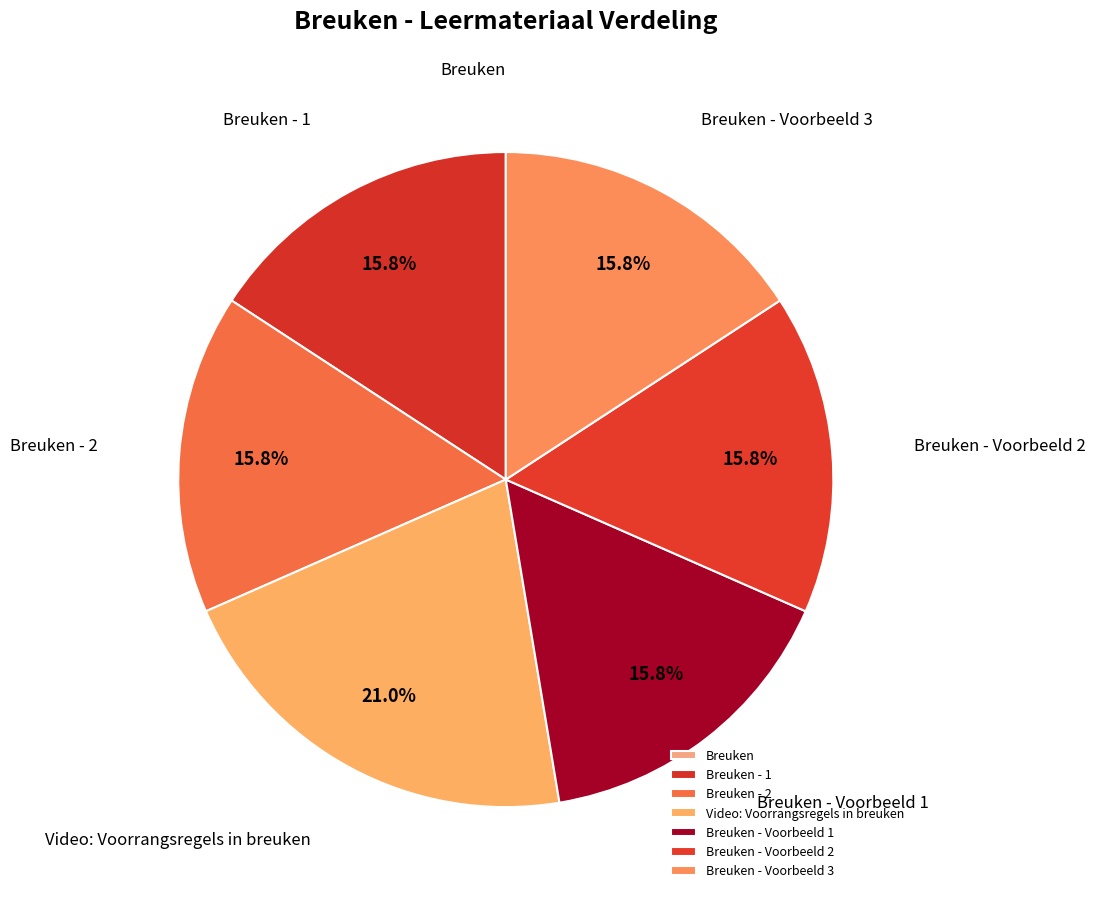

Which slice is the largest?

Video: Voorrangsregels in breuken